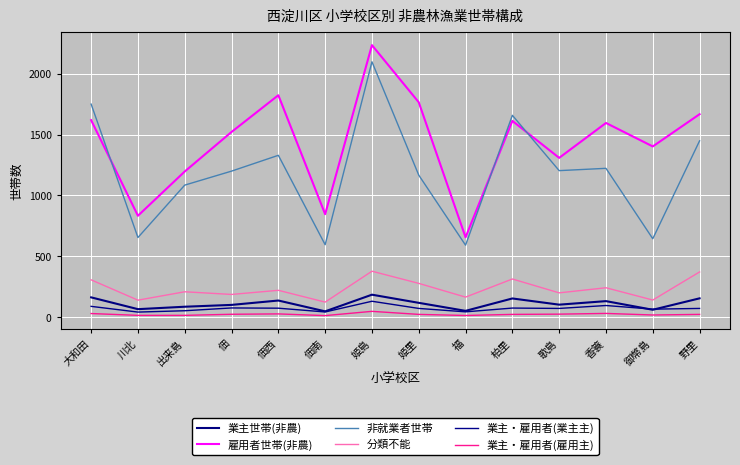

The 業主・雇用者(業主主) series shows 130 at 姫島. True or false?

True